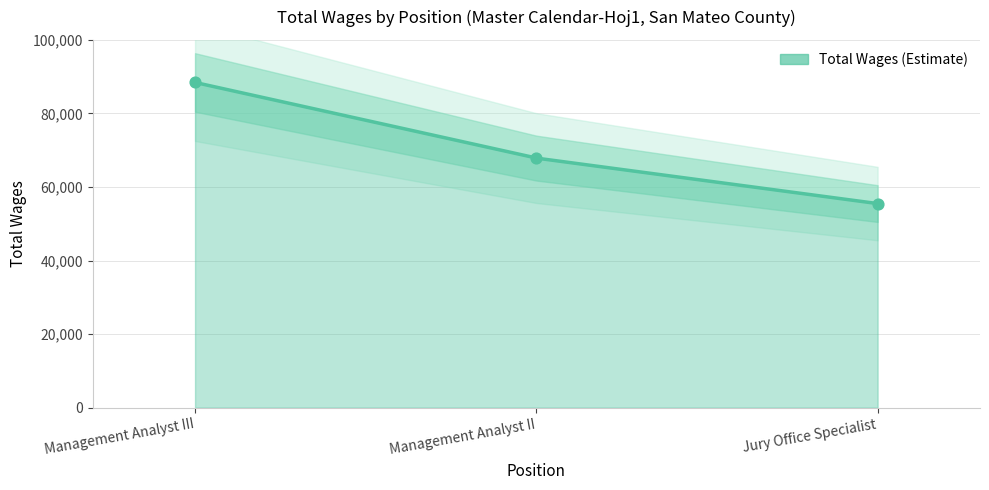

What is the change in value from Management Analyst III to Management Analyst II?

-20572